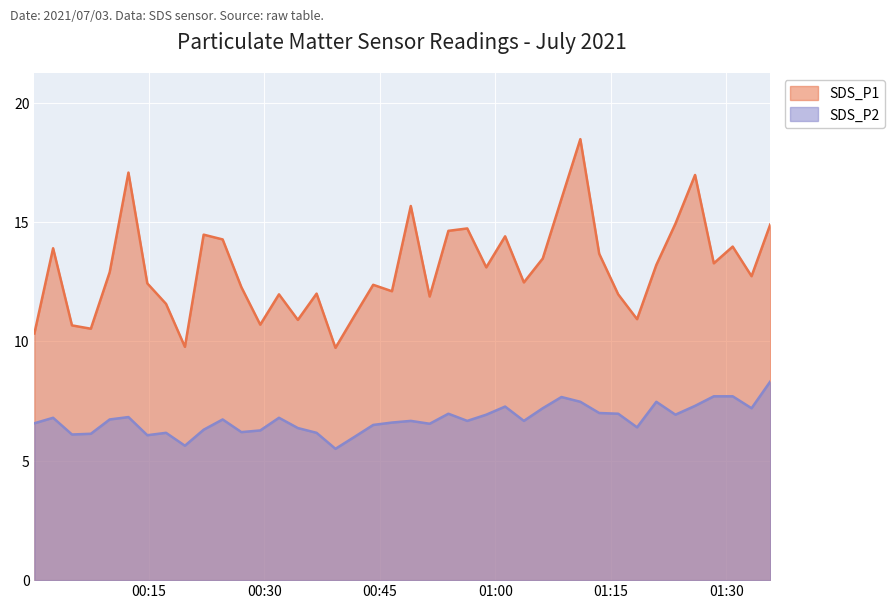

Reading right to left, transcribe all the data shown in this chart.

SDS_P1: 2021/07/03 01:35:42=14.9	2021/07/03 01:33:16=12.7	2021/07/03 01:30:49=14.0	2021/07/03 01:28:22=13.3	2021/07/03 01:25:56=17.0	2021/07/03 01:23:23=14.9	2021/07/03 01:20:54=13.2	2021/07/03 01:18:24=10.9	2021/07/03 01:15:57=12.0	2021/07/03 01:13:29=13.7	2021/07/03 01:11:02=18.5	2021/07/03 01:08:35=16.0	2021/07/03 01:06:09=13.5	2021/07/03 01:03:42=12.5	2021/07/03 01:01:16=14.4	2021/07/03 00:58:49=13.1	2021/07/03 00:56:21=14.7	2021/07/03 00:53:54=14.6	2021/07/03 00:51:28=11.9	2021/07/03 00:49:01=15.7	2021/07/03 00:46:34=12.1	2021/07/03 00:44:08=12.4	2021/07/03 00:41:42=11.1	2021/07/03 00:39:14=9.7	2021/07/03 00:36:47=12.0	2021/07/03 00:34:21=10.9	2021/07/03 00:31:54=12.0	2021/07/03 00:29:28=10.7	2021/07/03 00:27:01=12.3	2021/07/03 00:24:35=14.3	2021/07/03 00:22:07=14.5	2021/07/03 00:19:41=9.8	2021/07/03 00:17:14=11.6	2021/07/03 00:14:48=12.4	2021/07/03 00:12:21=17.1	2021/07/03 00:09:55=12.9	2021/07/03 00:07:28=10.5	2021/07/03 00:05:01=10.7	2021/07/03 00:02:34=13.9	2021/07/03 00:00:08=10.3
SDS_P2: 2021/07/03 01:35:42=8.3	2021/07/03 01:33:16=7.2	2021/07/03 01:30:49=7.7	2021/07/03 01:28:22=7.7	2021/07/03 01:25:56=7.3	2021/07/03 01:23:23=6.9	2021/07/03 01:20:54=7.5	2021/07/03 01:18:24=6.4	2021/07/03 01:15:57=7.0	2021/07/03 01:13:29=7.0	2021/07/03 01:11:02=7.5	2021/07/03 01:08:35=7.7	2021/07/03 01:06:09=7.2	2021/07/03 01:03:42=6.7	2021/07/03 01:01:16=7.3	2021/07/03 00:58:49=6.9	2021/07/03 00:56:21=6.7	2021/07/03 00:53:54=7.0	2021/07/03 00:51:28=6.5	2021/07/03 00:49:01=6.7	2021/07/03 00:46:34=6.6	2021/07/03 00:44:08=6.5	2021/07/03 00:41:42=6.0	2021/07/03 00:39:14=5.5	2021/07/03 00:36:47=6.2	2021/07/03 00:34:21=6.4	2021/07/03 00:31:54=6.8	2021/07/03 00:29:28=6.3	2021/07/03 00:27:01=6.2	2021/07/03 00:24:35=6.7	2021/07/03 00:22:07=6.3	2021/07/03 00:19:41=5.6	2021/07/03 00:17:14=6.2	2021/07/03 00:14:48=6.1	2021/07/03 00:12:21=6.8	2021/07/03 00:09:55=6.7	2021/07/03 00:07:28=6.1	2021/07/03 00:05:01=6.1	2021/07/03 00:02:34=6.8	2021/07/03 00:00:08=6.6